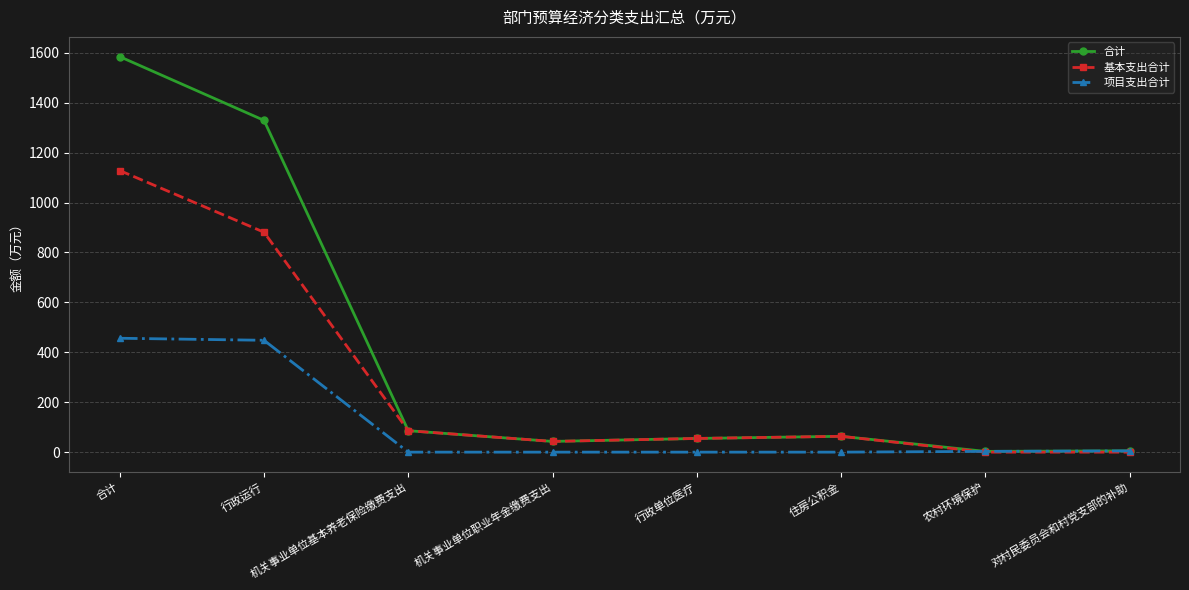

In 基本支出合计, how many points are higher than both neighbors (excluding endpoints)?

1